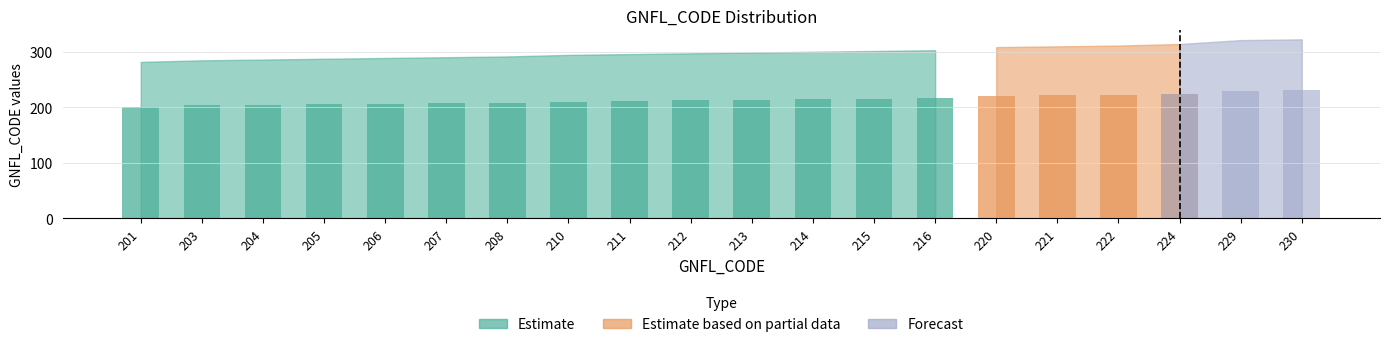

At 204, list the series in order from smallest to largest.

Estimate based on partial data, Forecast, Estimate